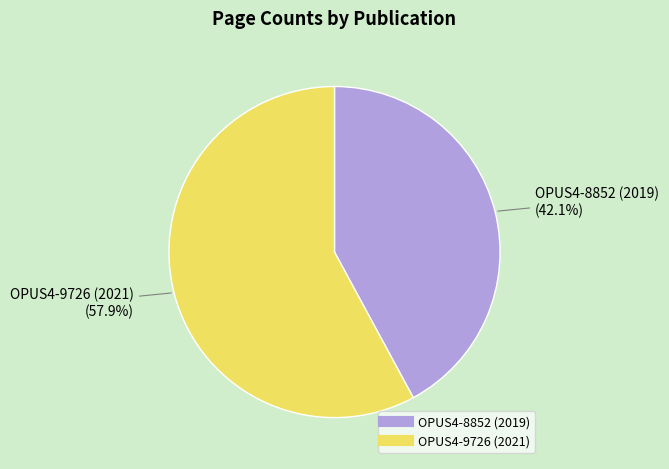

True or false: OPUS4-9726 (2021) accounts for 58% of the total.

True